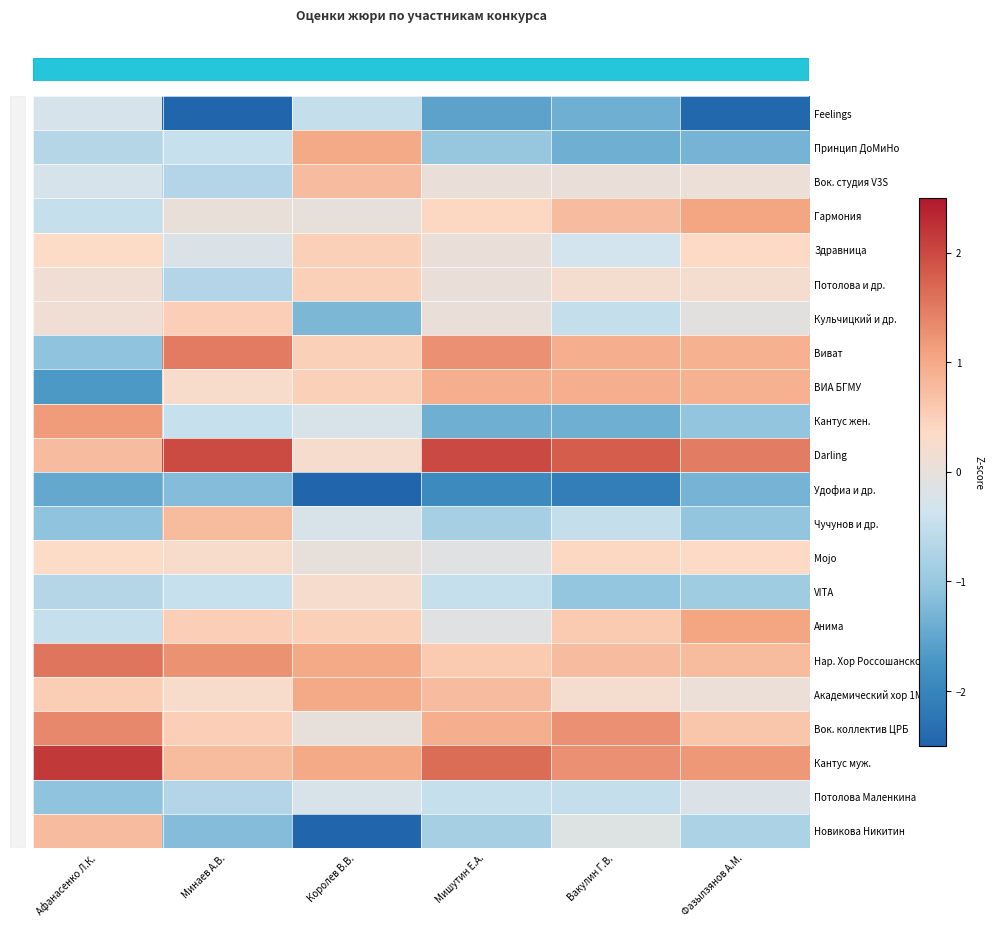

What is the difference between the highest and lowest values at Королев В.В.?

3.8